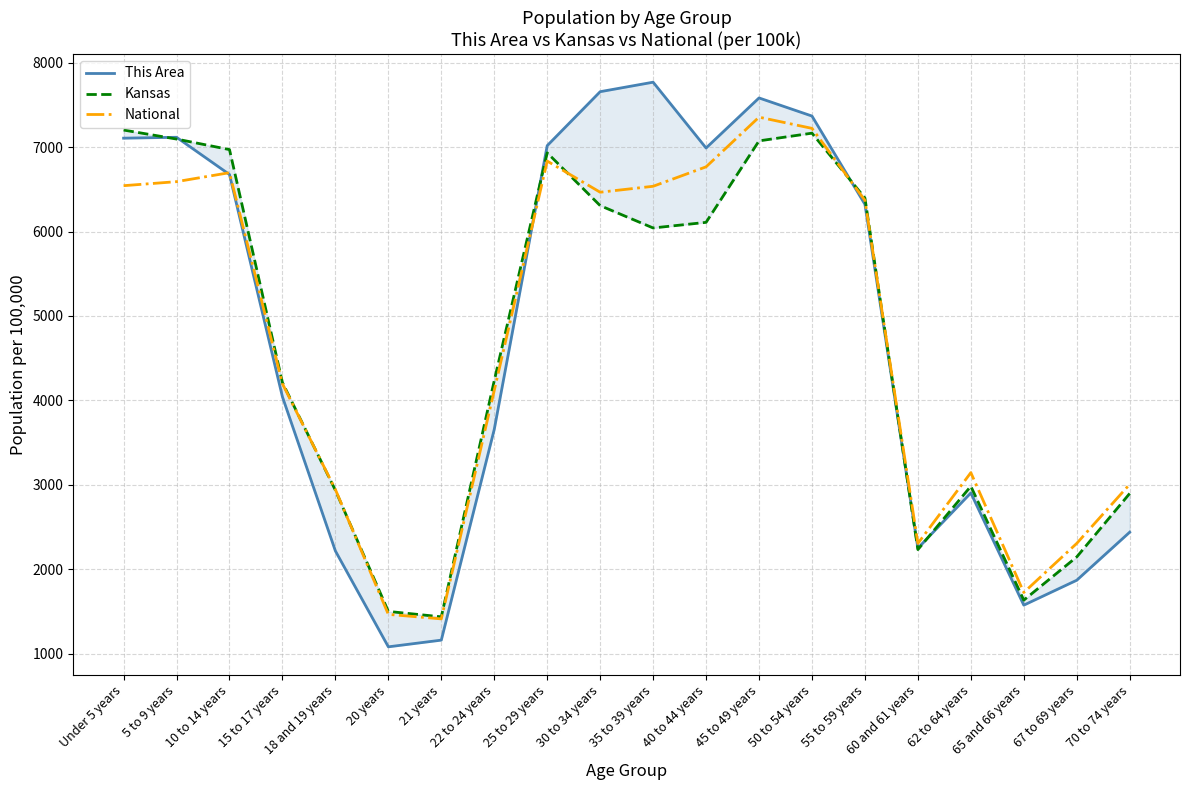

How many lines are shown in the chart?

3